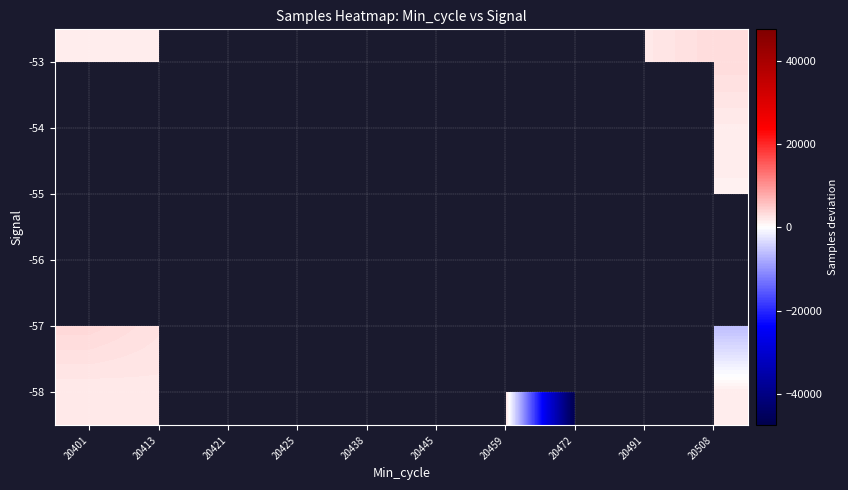

Is the value of -57 at 20413 greater than the value of -55 at 20401?

No